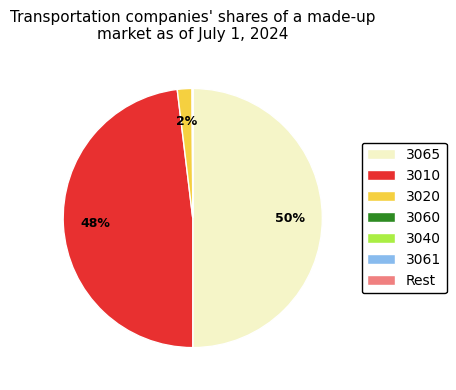

The 3010 slice represents 33% of the pie. True or false?

False